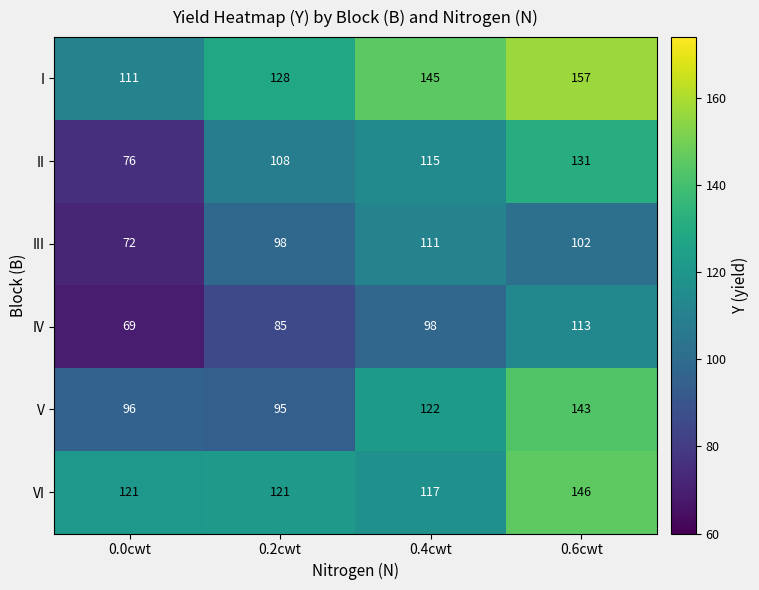

Reading right to left, extract all data points from this chart.

I: 157	145	128	111
II: 131	115	108	76
III: 102	111	98	72
IV: 113	98	85	69
V: 143	122	95	96
VI: 146	117	121	121